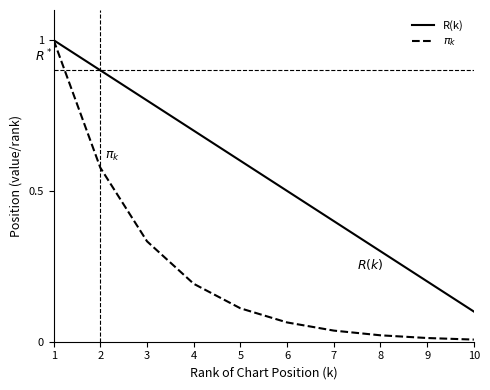

Does the chart have visible grid lines?

No